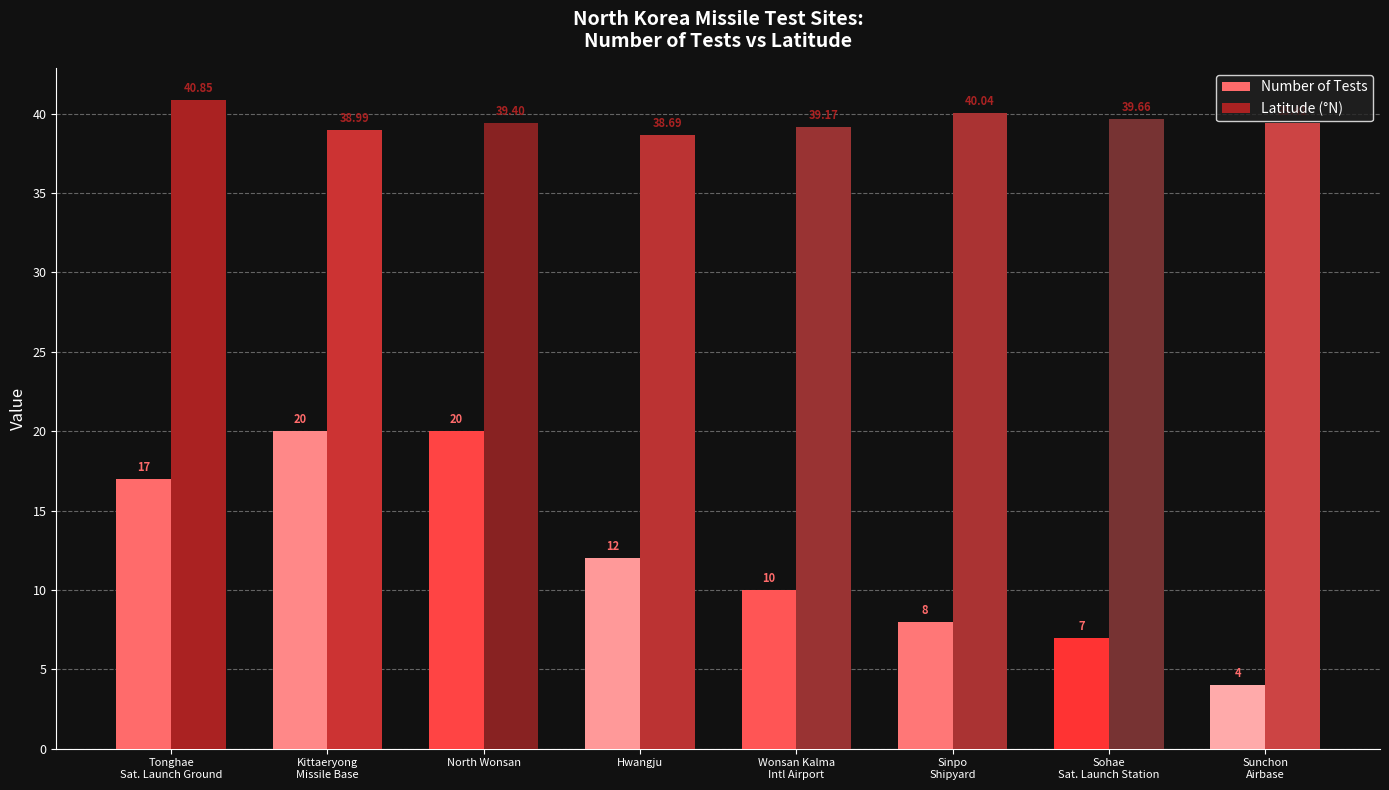

What is the highest value of the Latitude (°N) series?

40.8